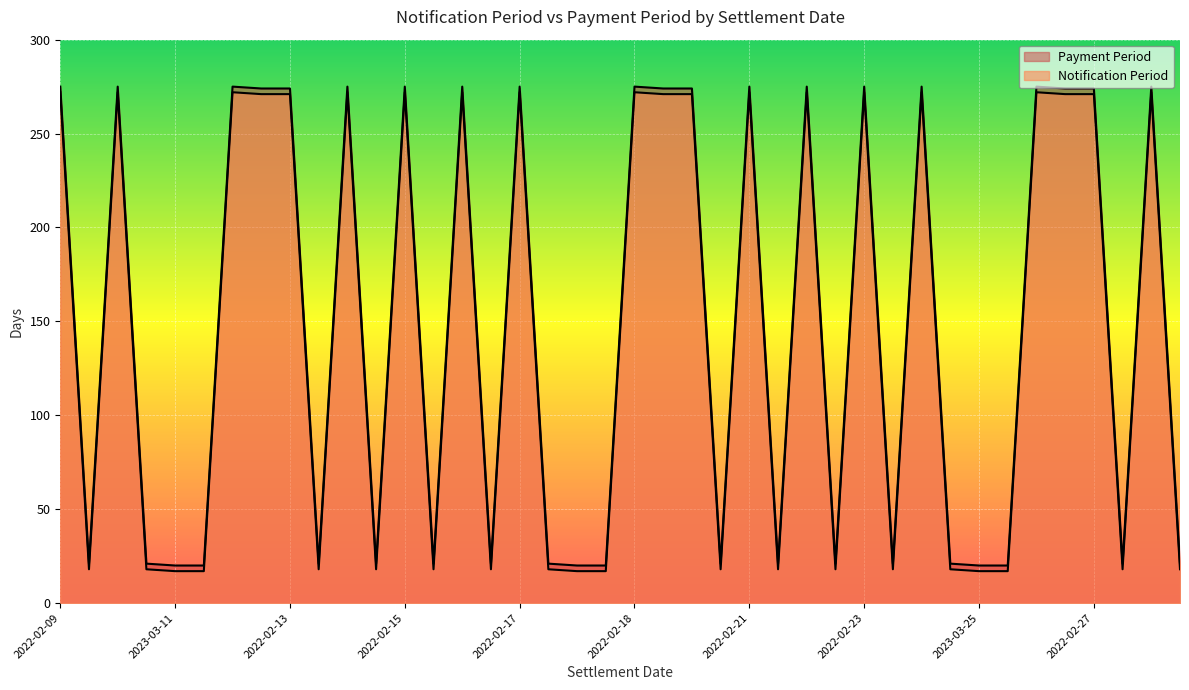

In Notification Period, how many points are lower than both neighbors (excluding endpoints)?

10